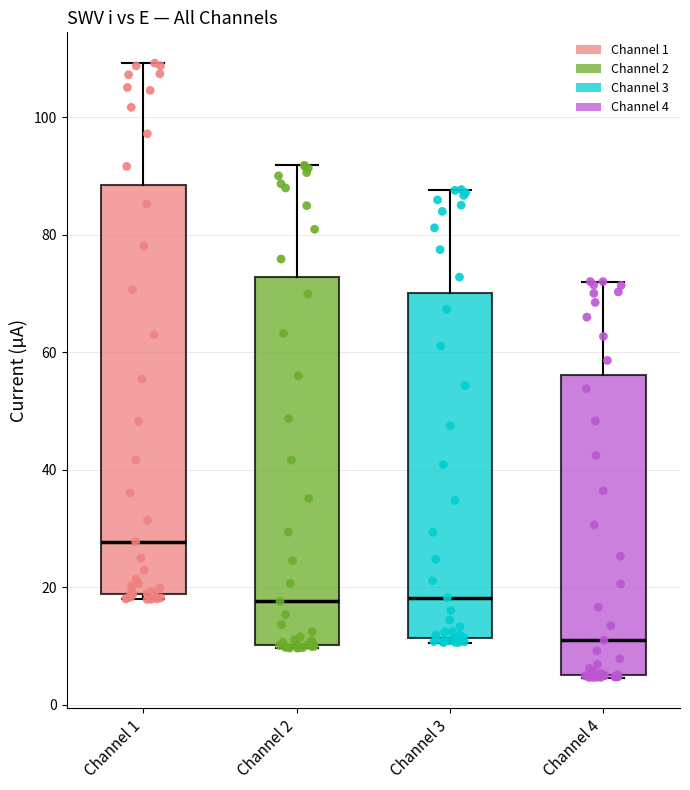

Comparing the boxes themselves (not the whiskers), which one is the tallest?

Channel 1